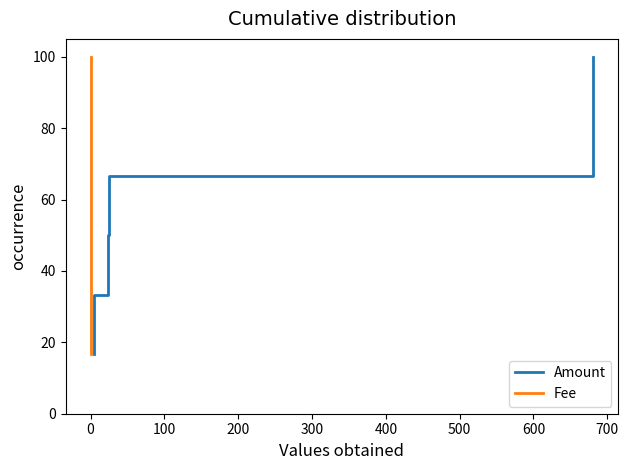

What is the minimum value for Amount?

16.7